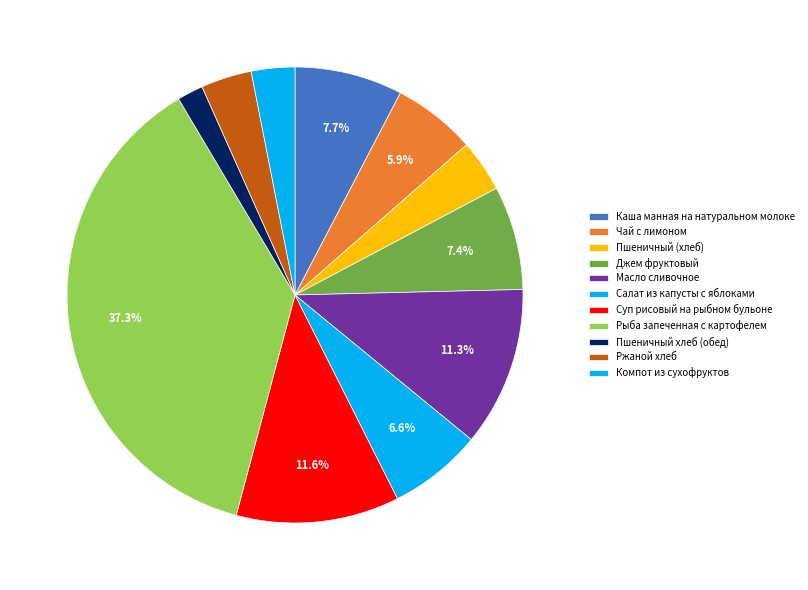

True or false: Рыба запеченная с картофелем accounts for 37% of the total.

True